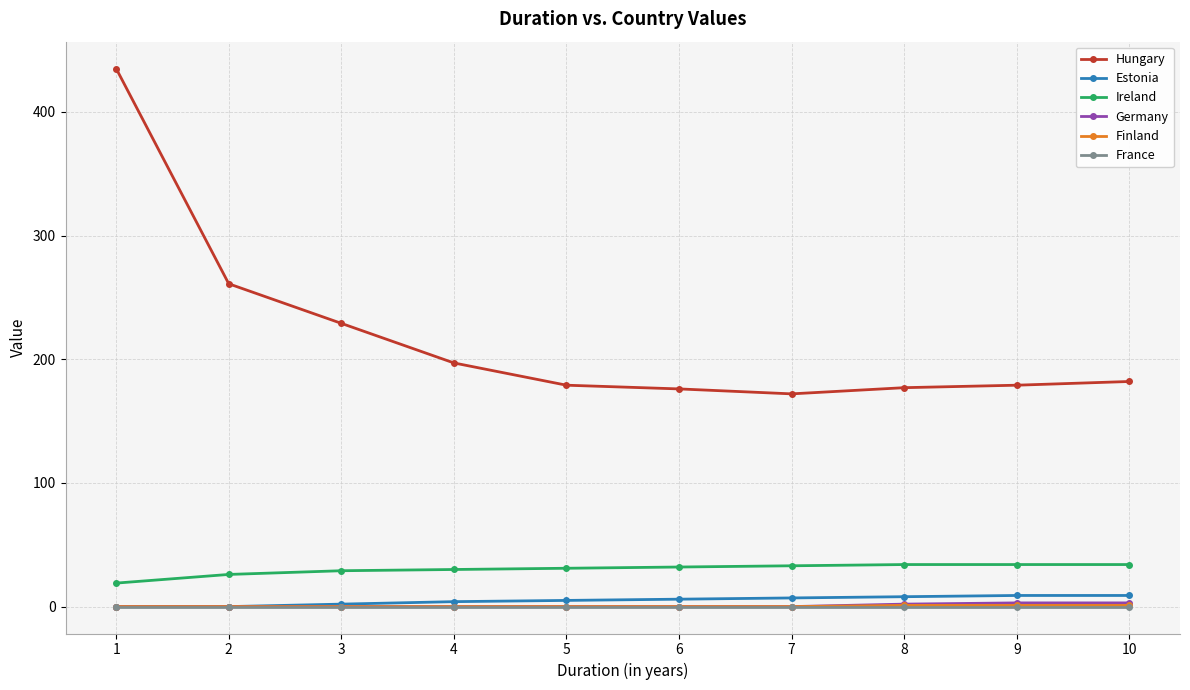

How many Finland values are between 0 and 1?

10